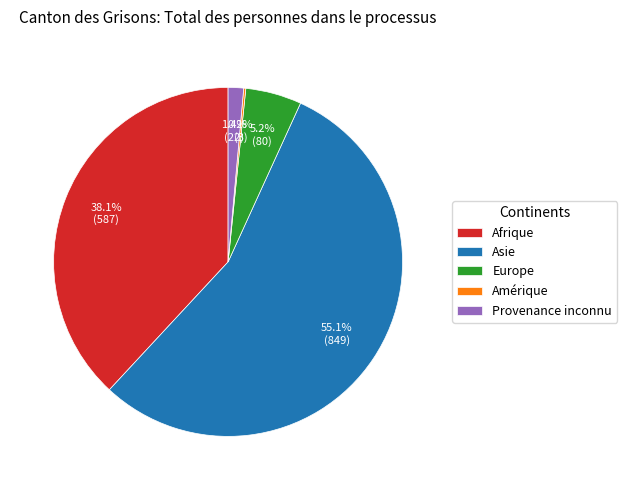

Which slice is the largest?

Asie